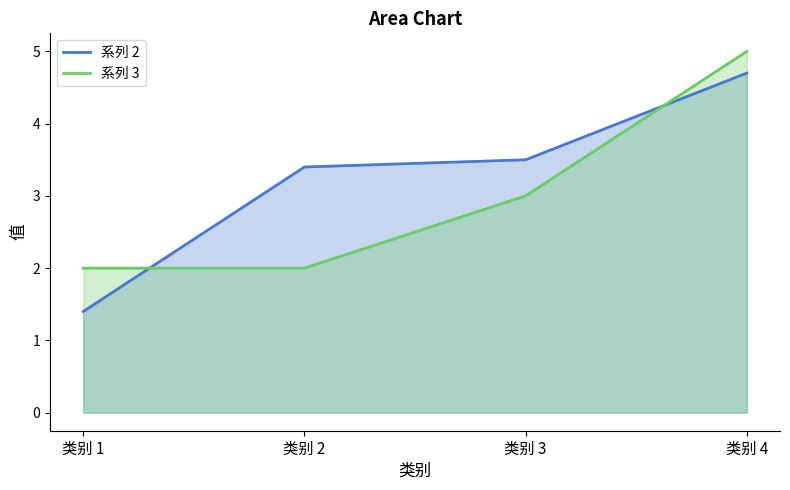

Where does the 系列 2 series first go above 3?

类别 2